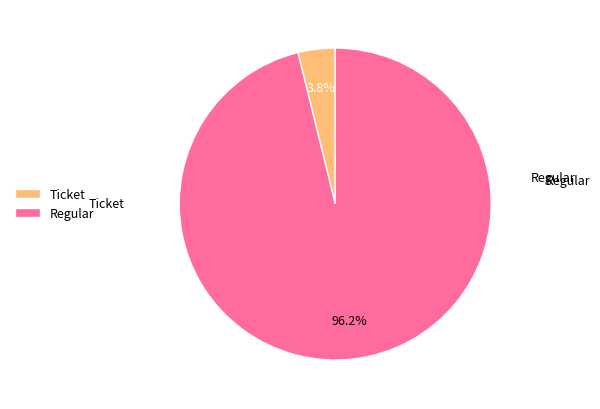

Rank the categories by value from highest to lowest.

Regular, Ticket